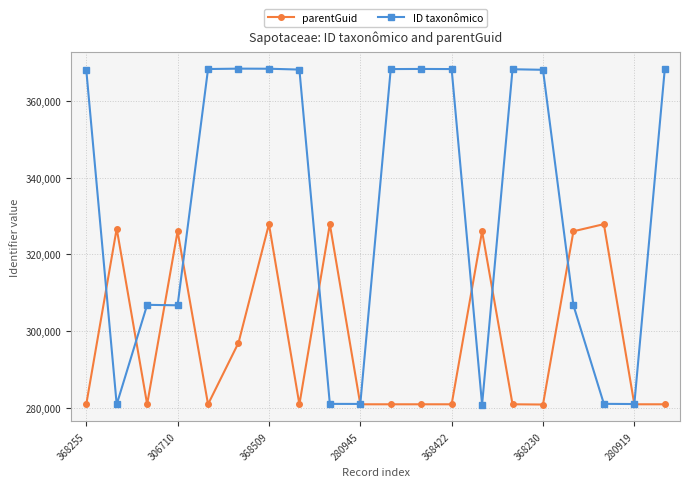

How many data points in parentGuid are less than 280853?

3